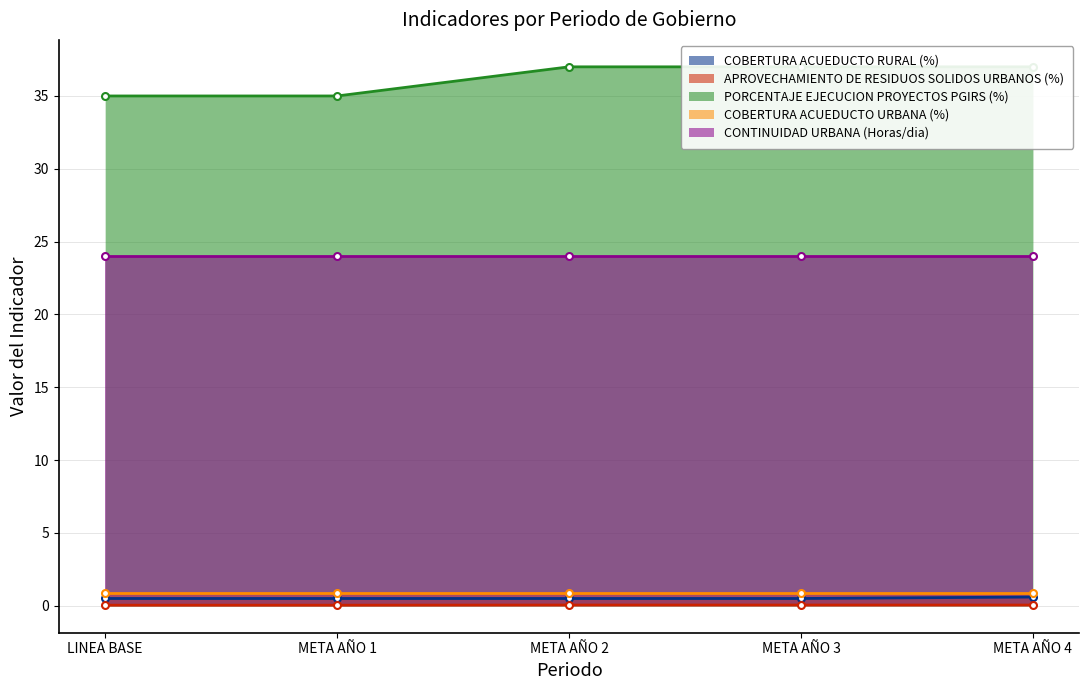

What is the spread (max minus min) of values at META AÑO 2?

37.0